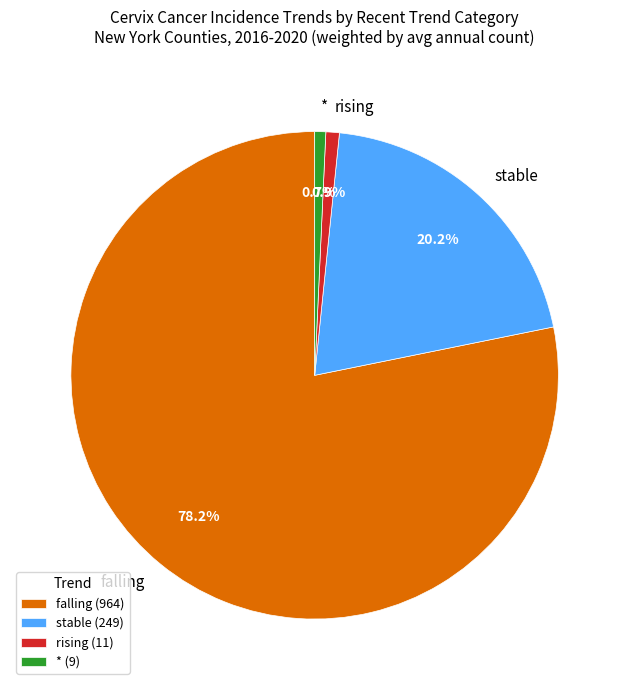

To the nearest percent, what is the combined percentage of stable and *?

21%